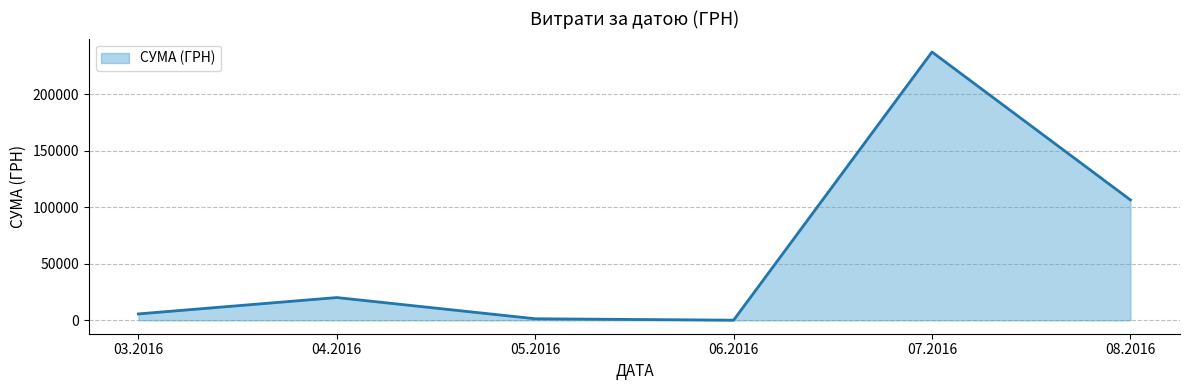

True or false: the data has more than 0 interior local peaks.

True